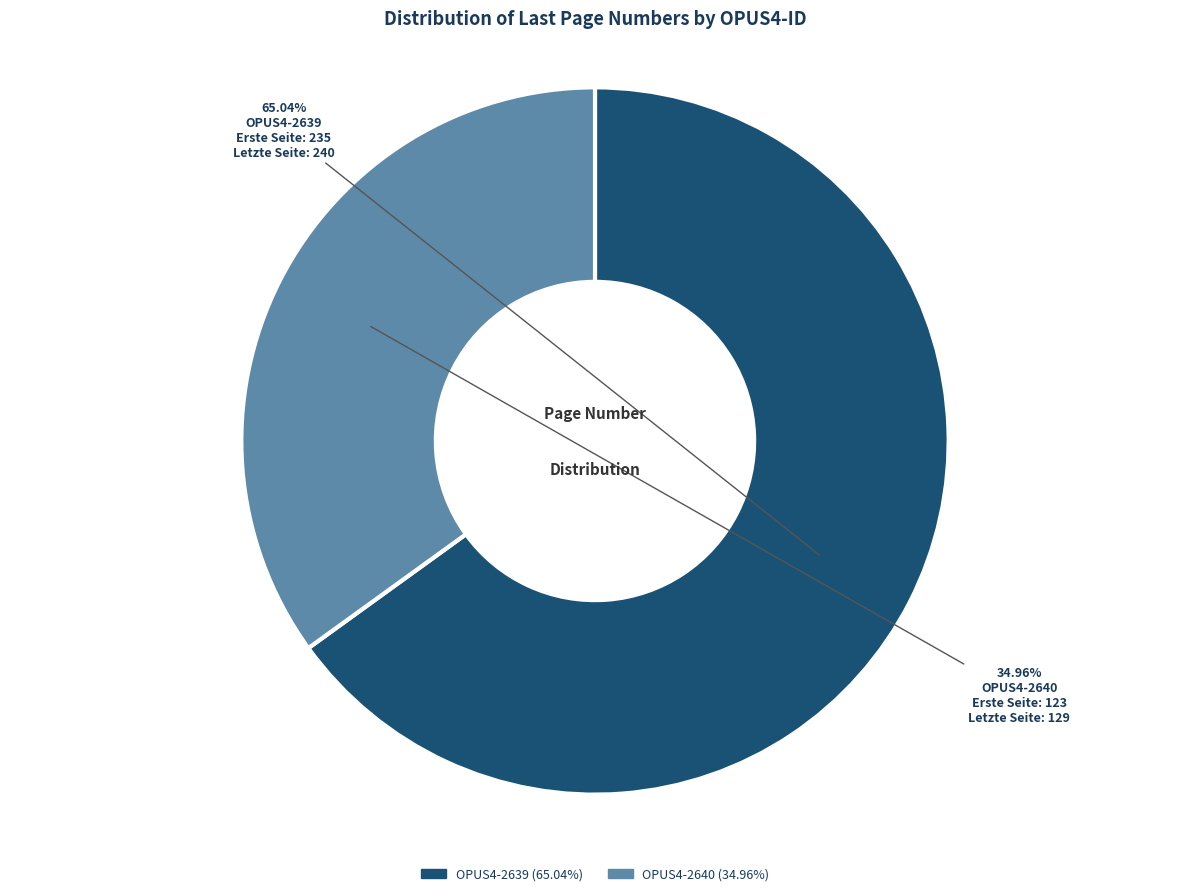

How many slices are in this pie chart?

2